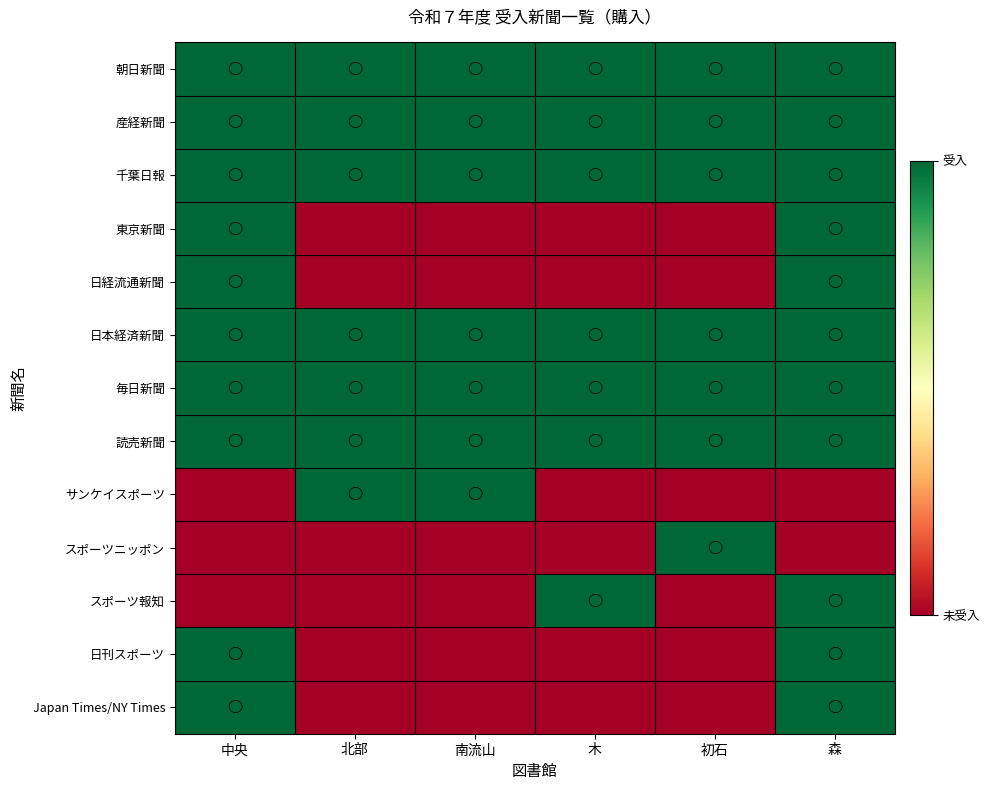

At which category is the sum across all series the highest?

森